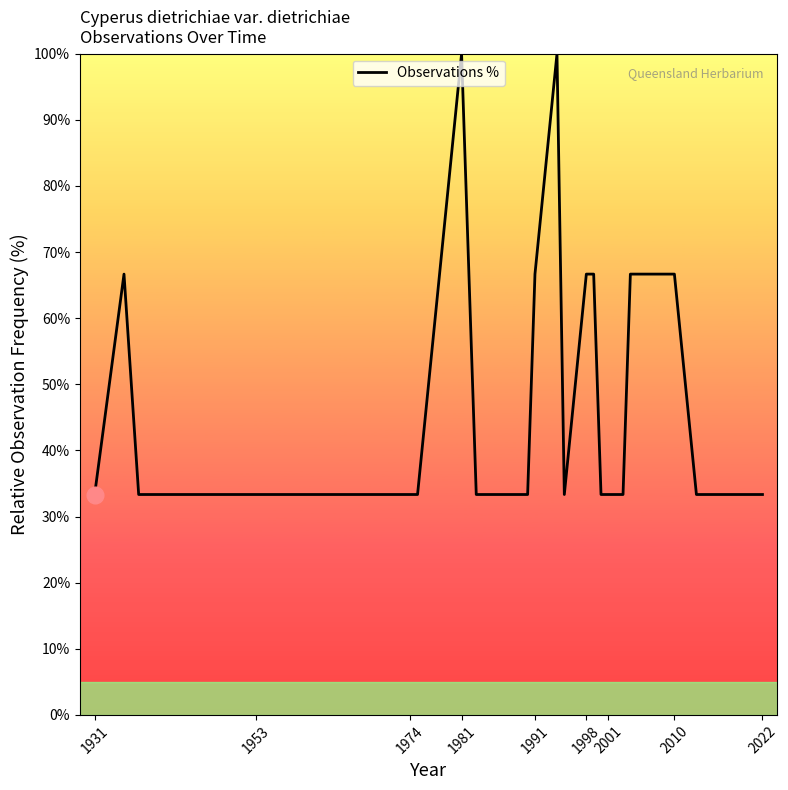

What is the difference between the maximum and minimum values?

66.7